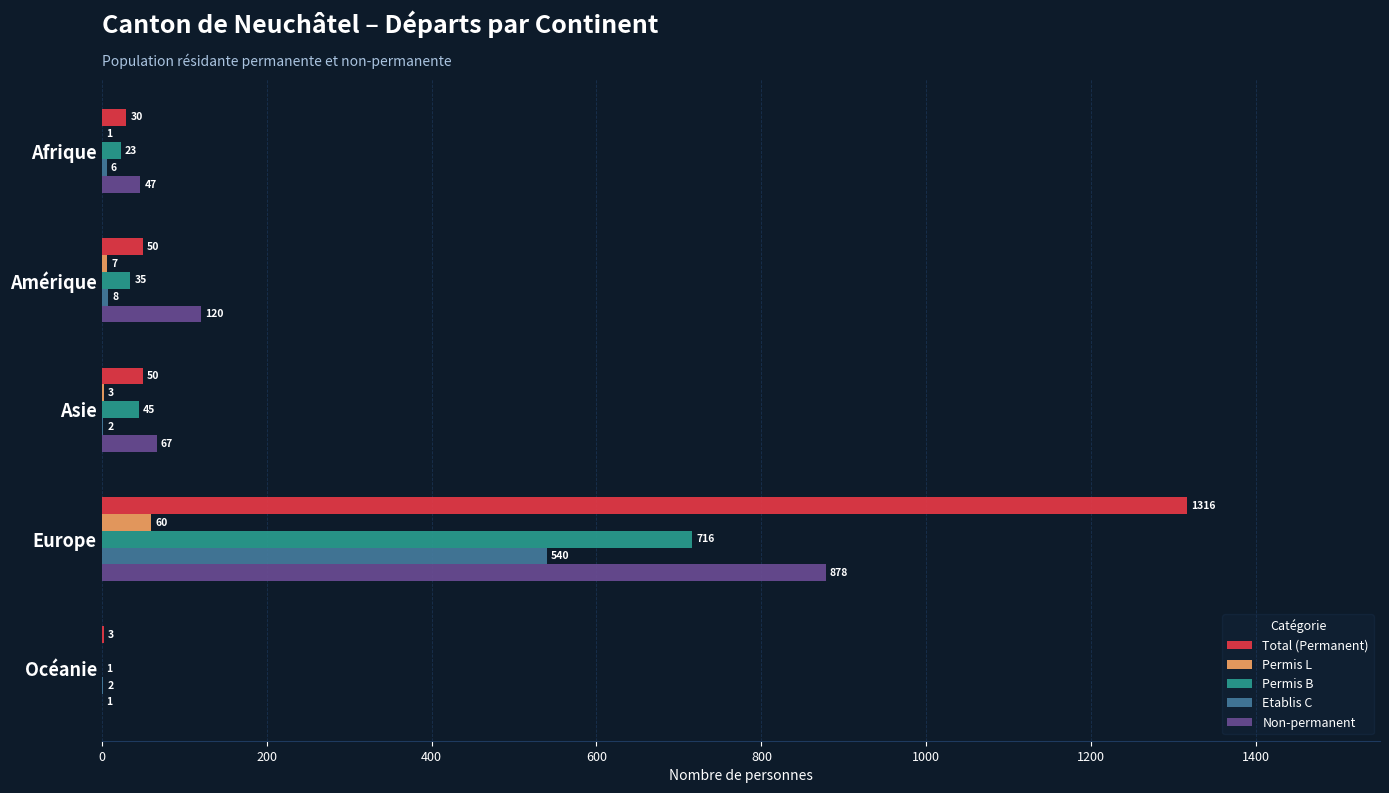

Where is Permis L nearest to the value 30?

Amérique